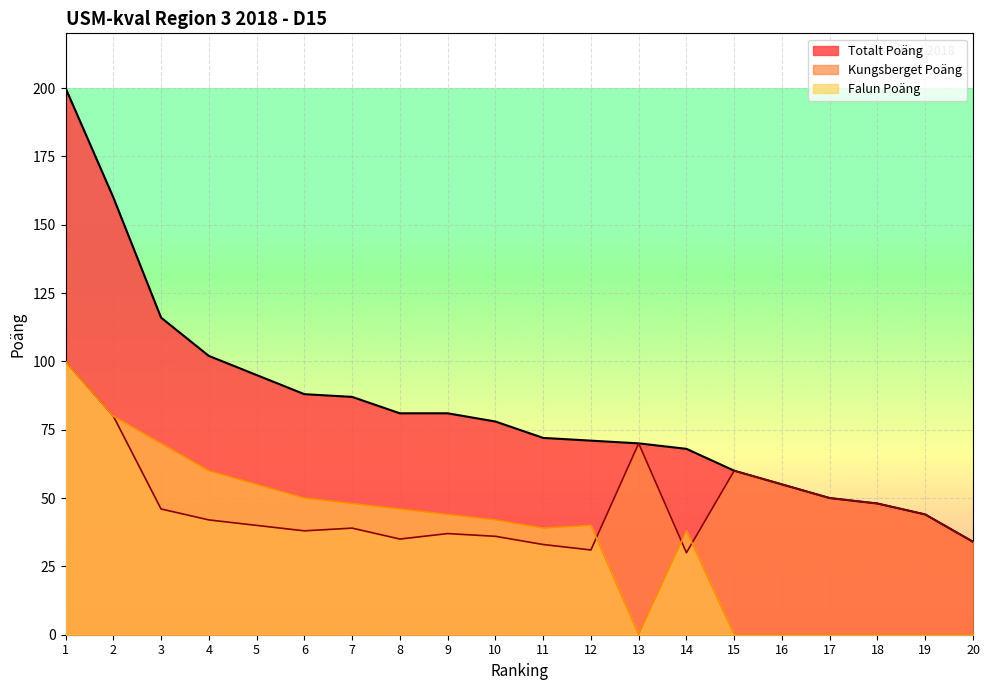

Where is the first local minimum for Falun Poäng?

11